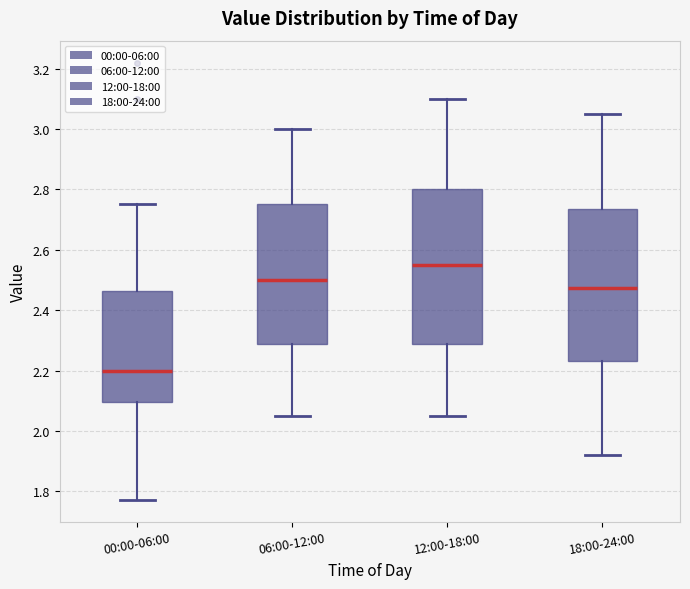

Where is the upper edge of the box for 06:00-12:00 on the y-axis? The values are not printed on the chart, so give them approximately, as read against the axis.

2.76